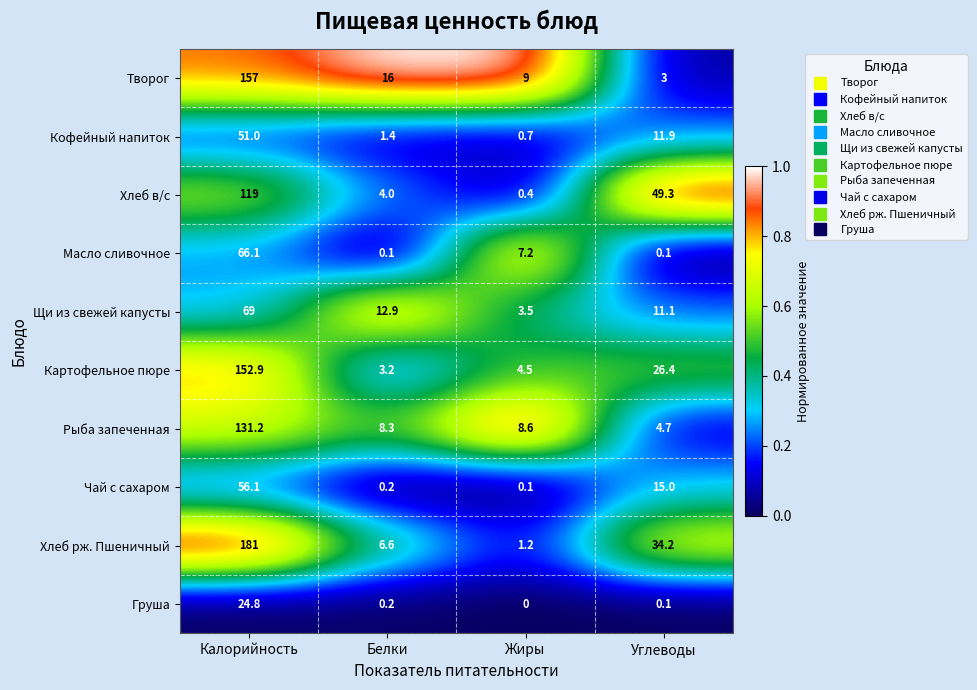

Which series has the largest total across all categories?

Хлеб рж. Пшеничный